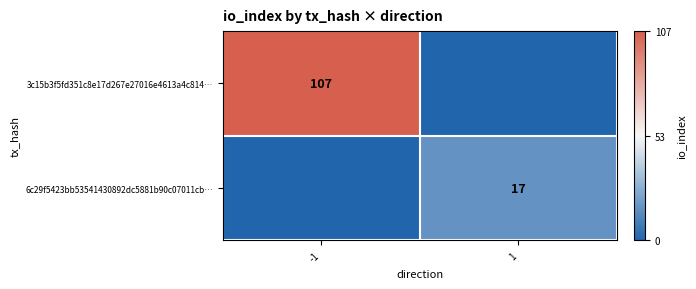

True or false: 3c15b3f5fd351c8e17d267e27016e4613a4c814… has a value of 107 at -1.

True